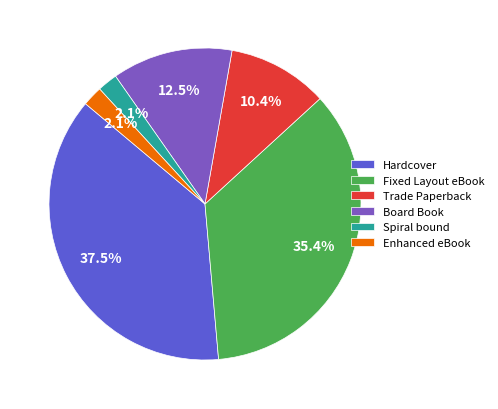

Is it true that Trade Paperback is 18% of the pie?

False